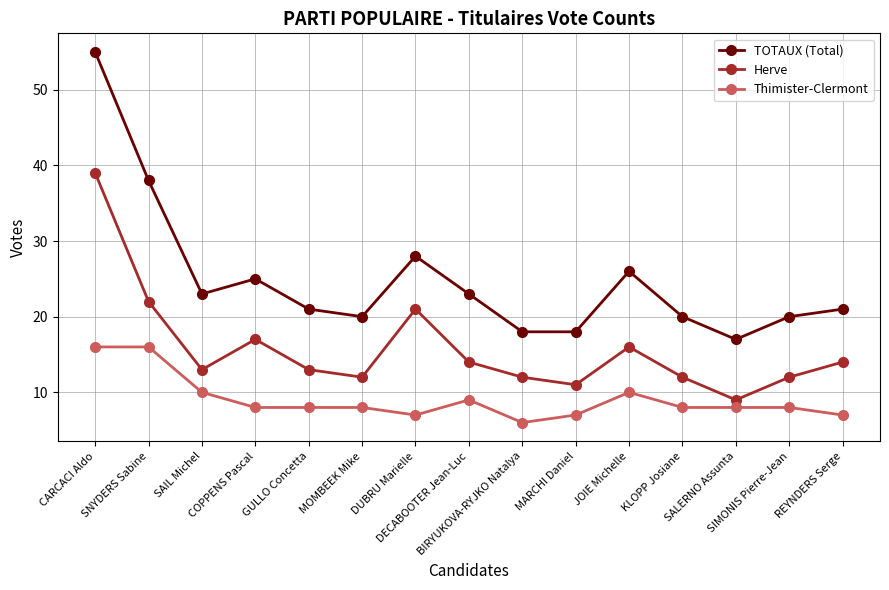

True or false: TOTAUX (Total) and Herve intersect in this chart.

False